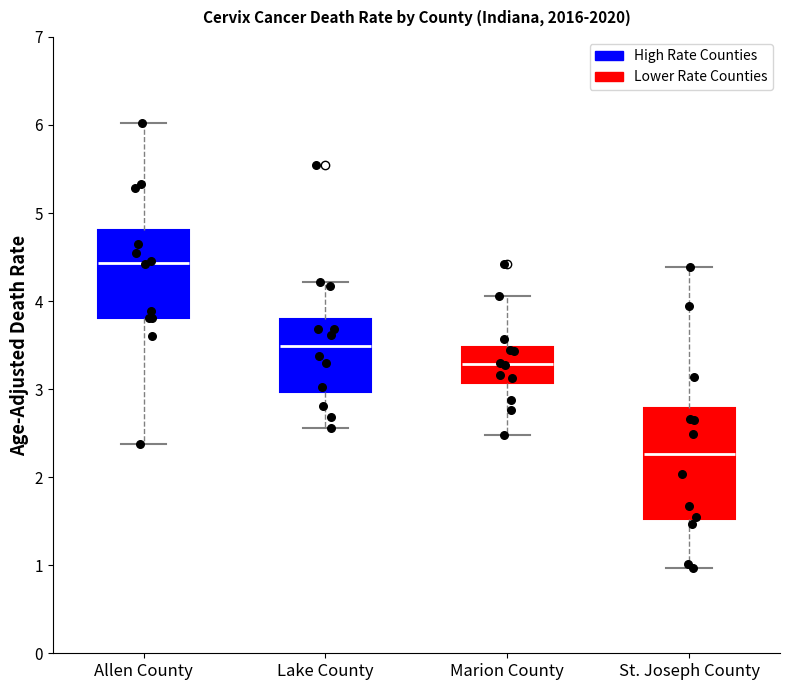

Which box's median line is the lowest?

St. Joseph County